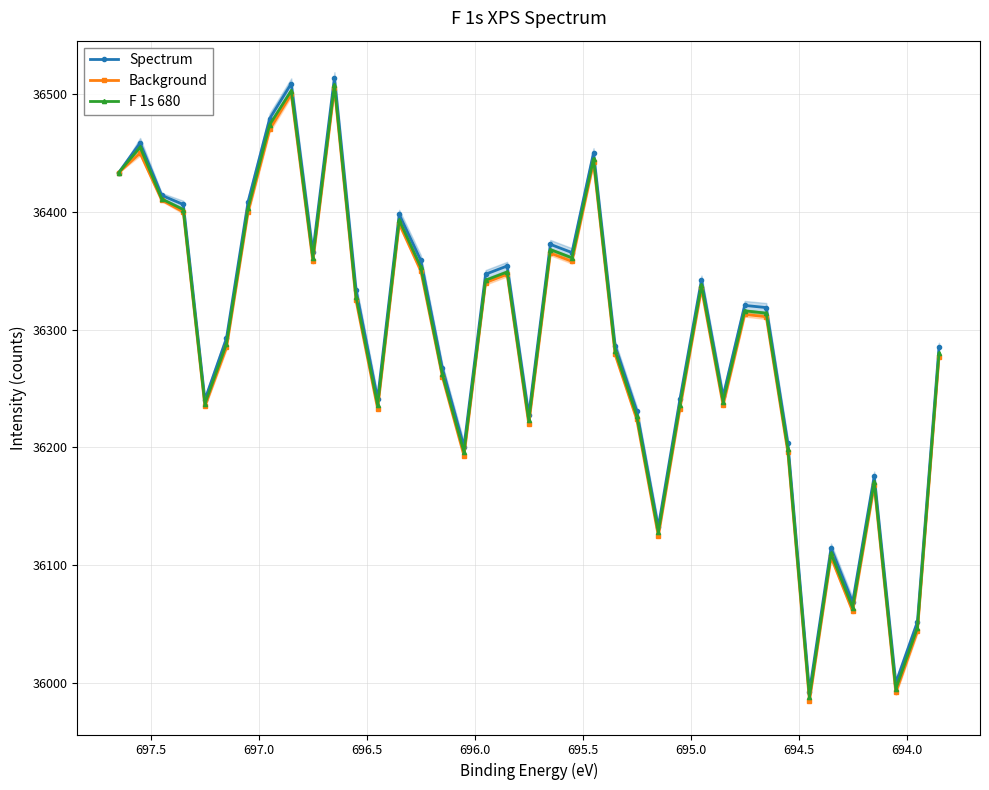

How many data points in Background are less than 36311?

19